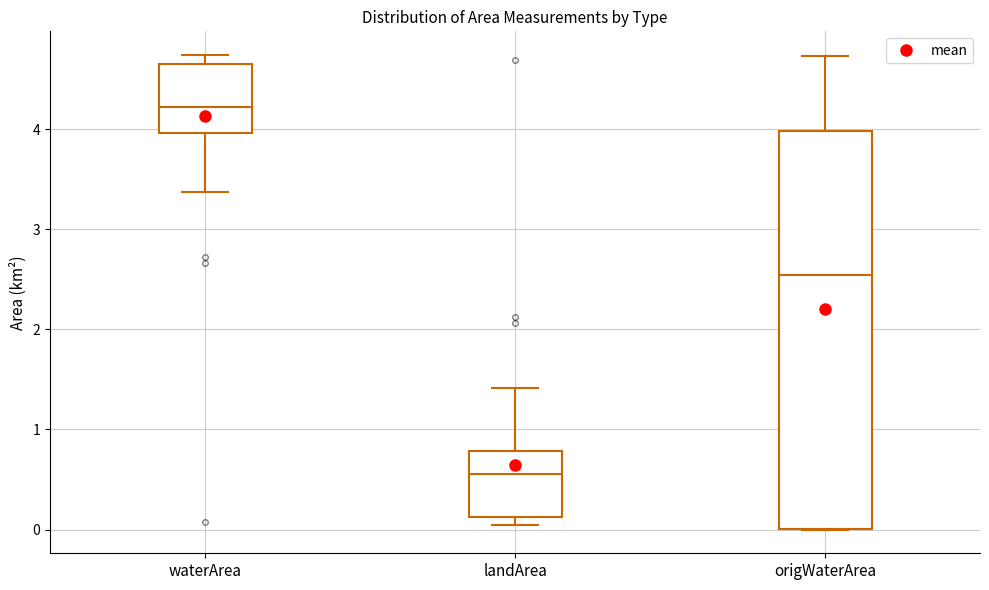

Reading left to right, transcribe this box plot: for each box, give where its median line is, the range the box spans, and where its two whiskers end, as read against the y-axis. The values are not printed on the chart, so give them approximately, as read against the axis.

waterArea: median 4.2, box 4.0 to 4.7, whiskers 3.4 to 4.7 (just above the box's upper edge)
landArea: median 0.6, box 0.1 to 0.8, whiskers 0.1 (just below the box's lower edge) to 1.4
origWaterArea: median 2.5, box 0.0 to 4.0, whiskers 0.0 to 4.7